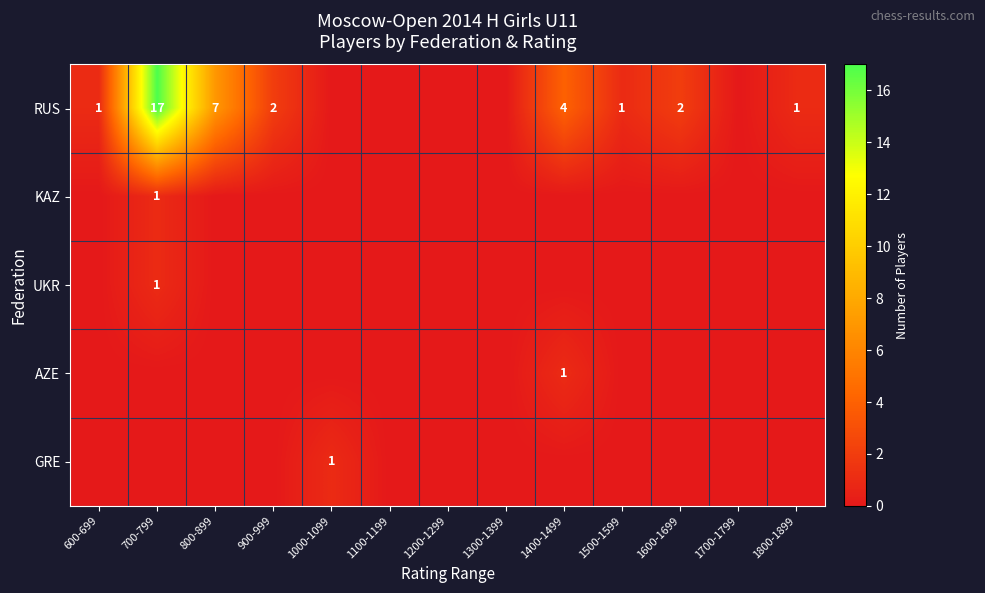

Is it true that GRE equals 1 at 1000-1099?

True